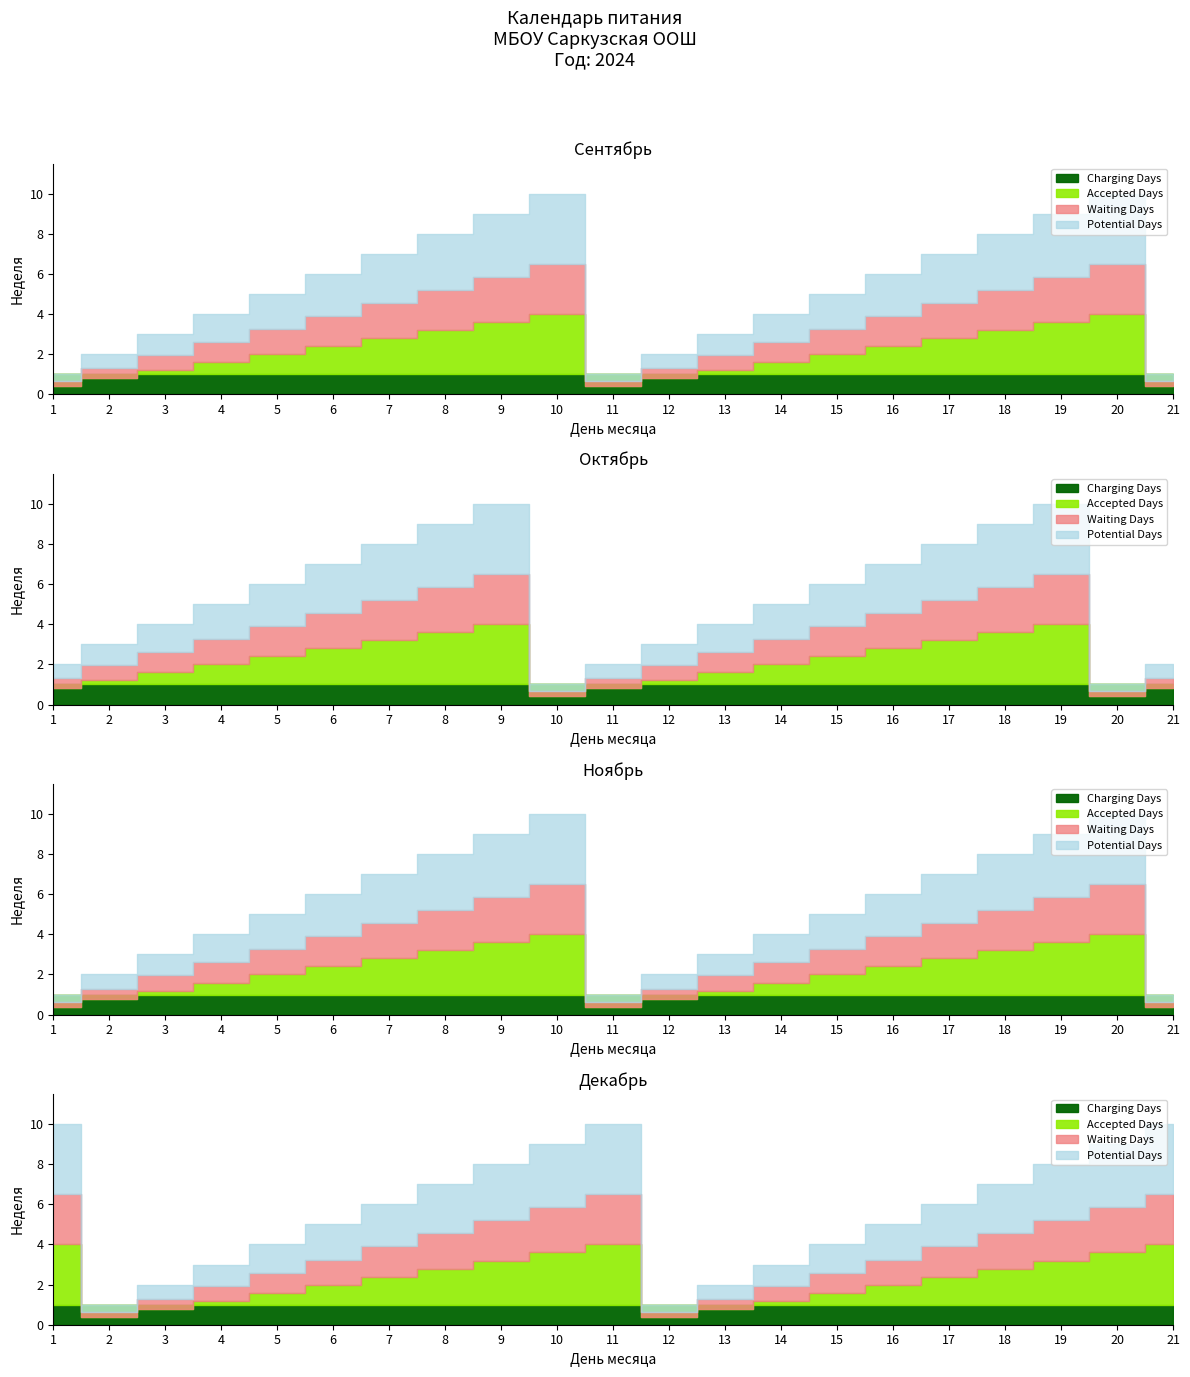

What is the difference between the ноябрь values at 9 and 13?

6